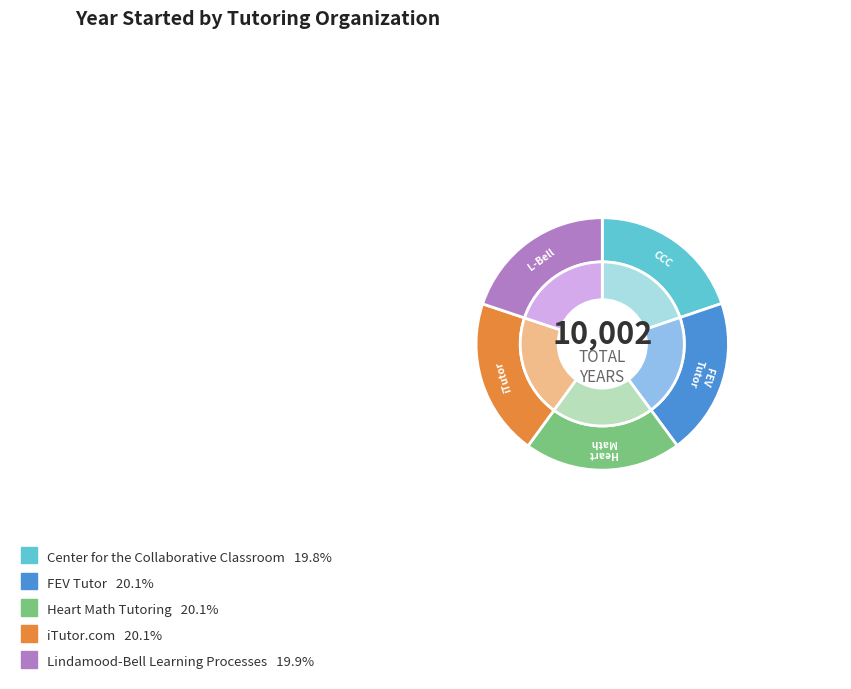

The Lindamood-Bell Learning Processes slice represents 9% of the pie. True or false?

False